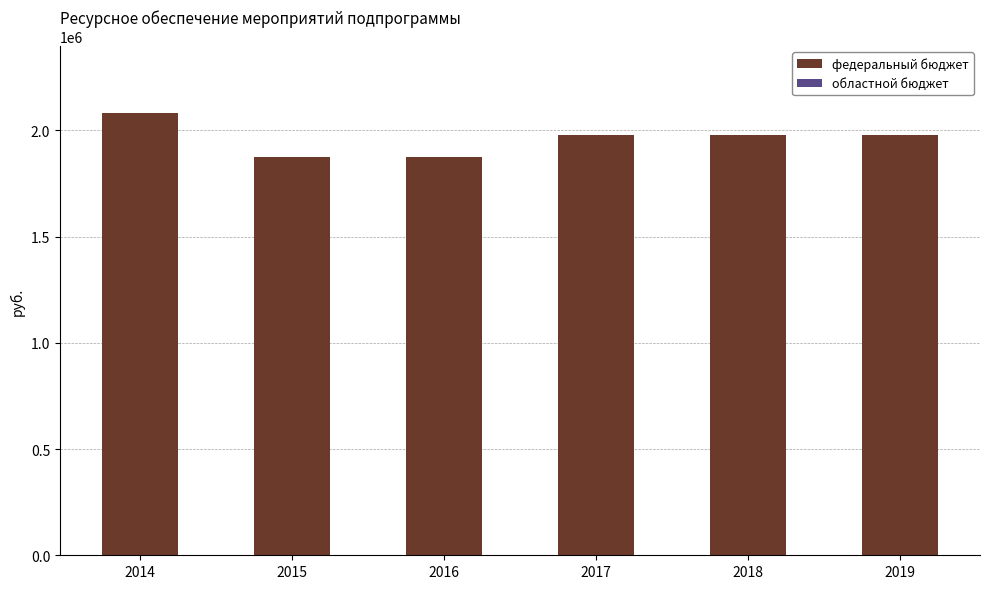

Between 2014 and 2015, which is larger?

2014